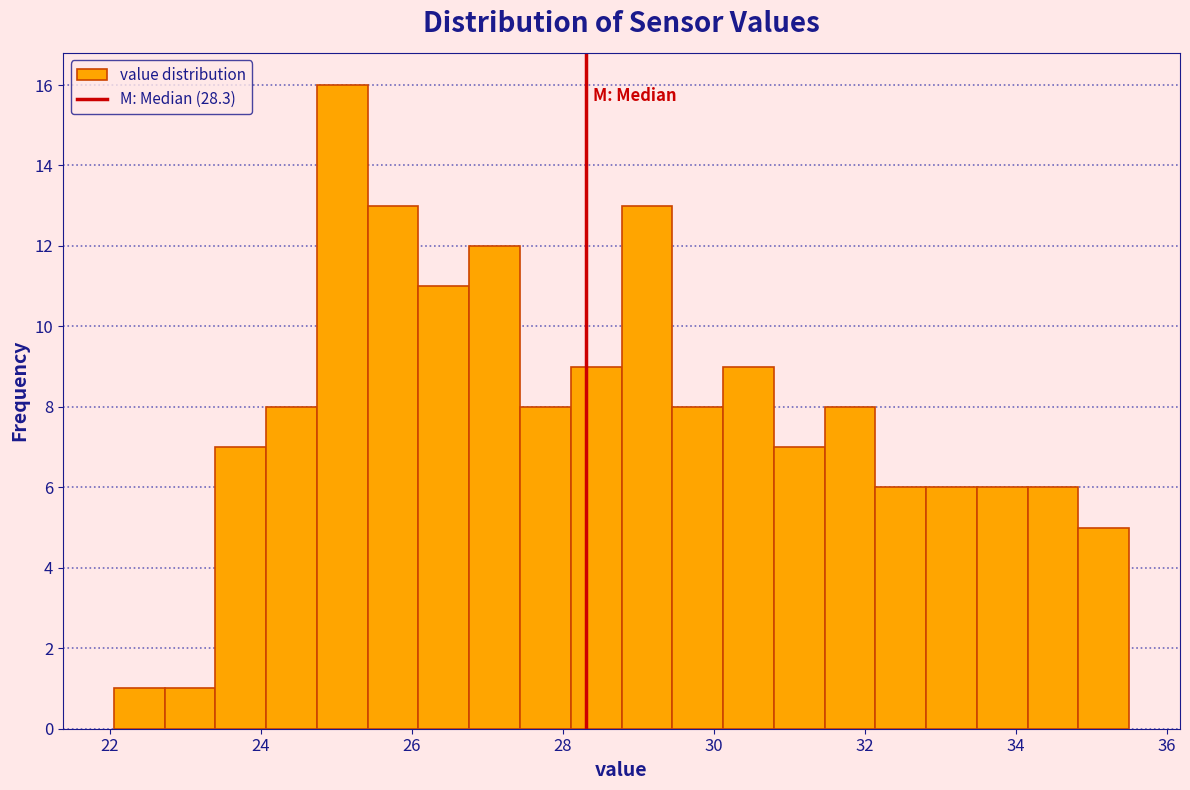

Read against the x-axis, roughly where is the centre of the tallest bar?

25.0